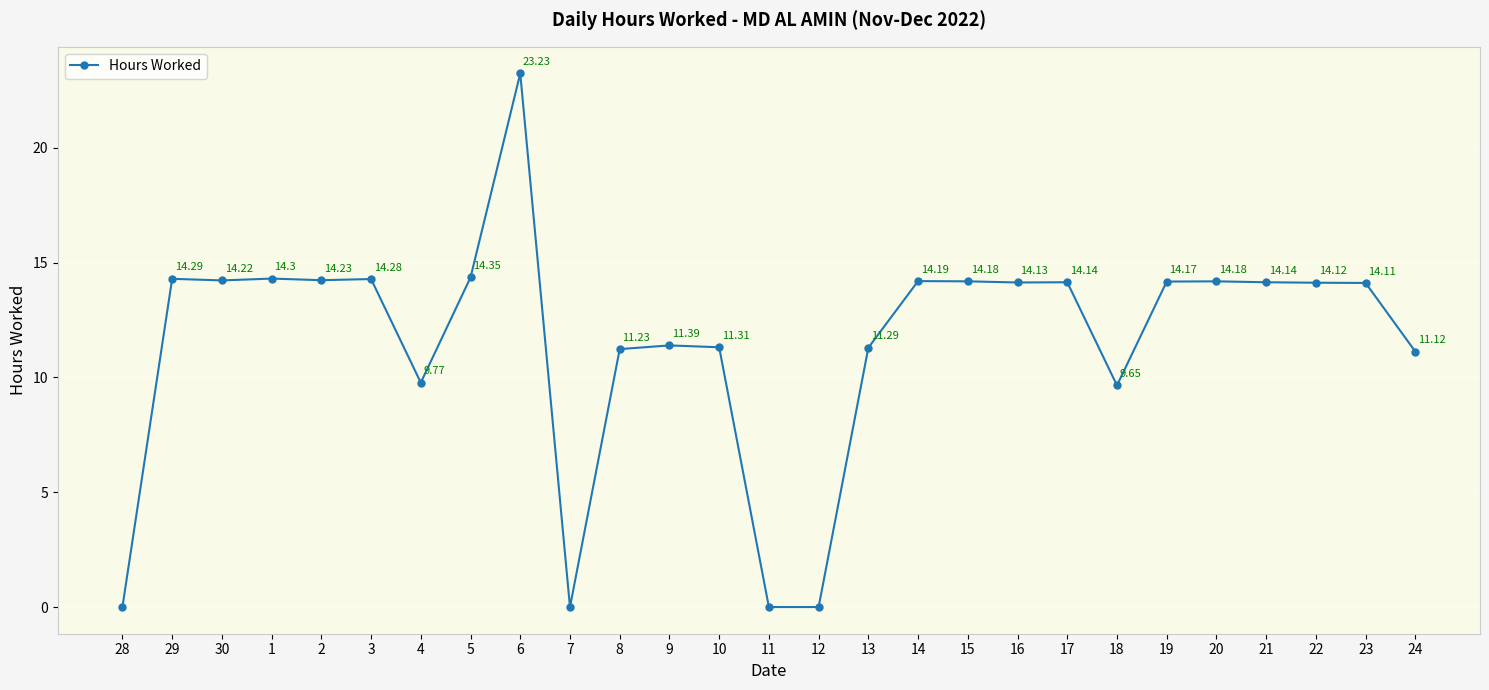

Which category has the highest value across all series?

6